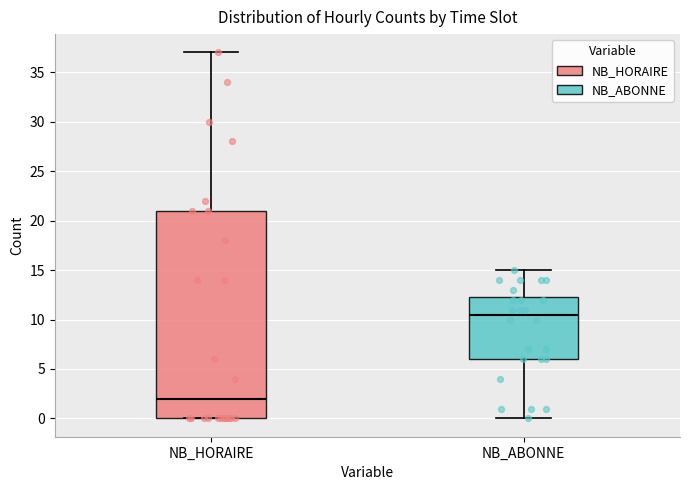

Where is the upper edge of the box for NB_HORAIRE on the y-axis? The values are not printed on the chart, so give them approximately, as read against the axis.

21.0